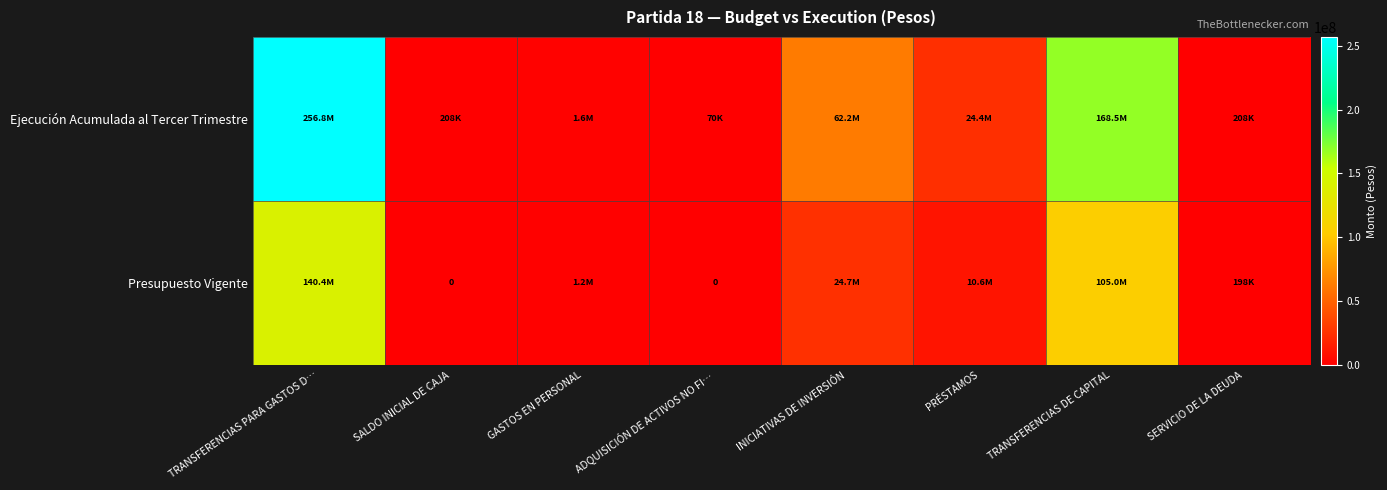

What is the approximate value of Ejecución Acumulada al Tercer Trimestre at TRANSFERENCIAS PARA GASTOS D…, to the nearest 100?

256846700